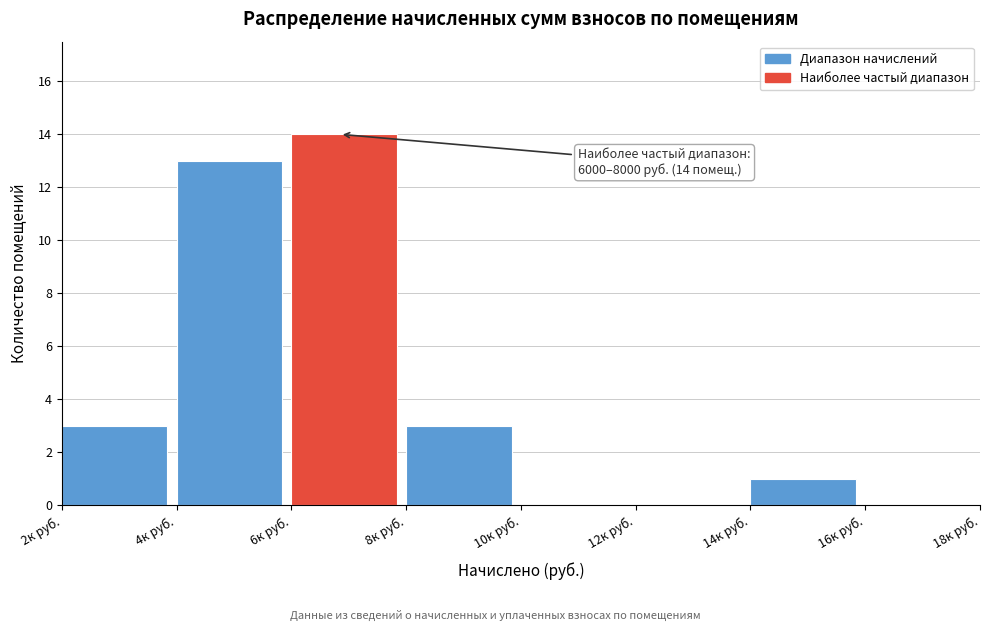

Reading left to right, extract all data points from this chart.

2к руб.=3	4к руб.=13	6к руб.=14	8к руб.=3	10к руб.=0	12к руб.=0	14к руб.=1	16к руб.=0